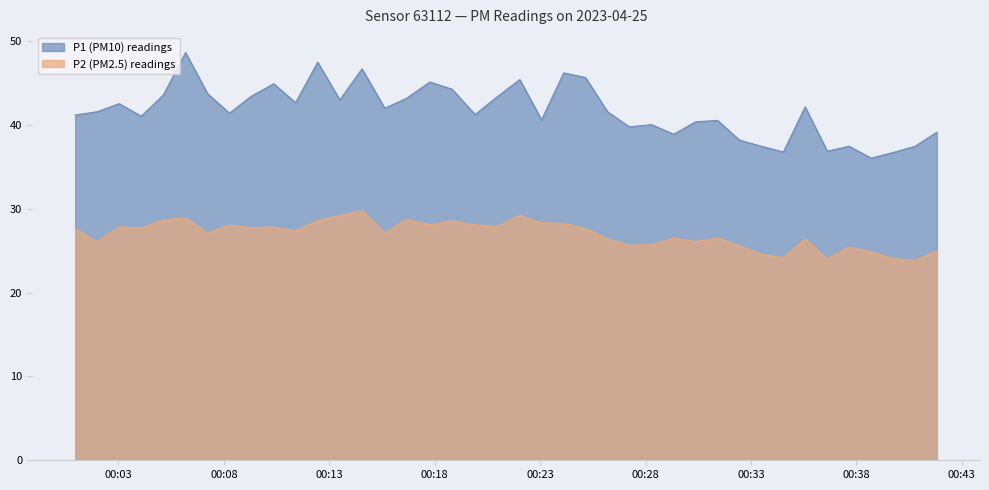

List the series in order of their peak value, lowest first.

P2 (PM2.5) readings, P1 (PM10) readings